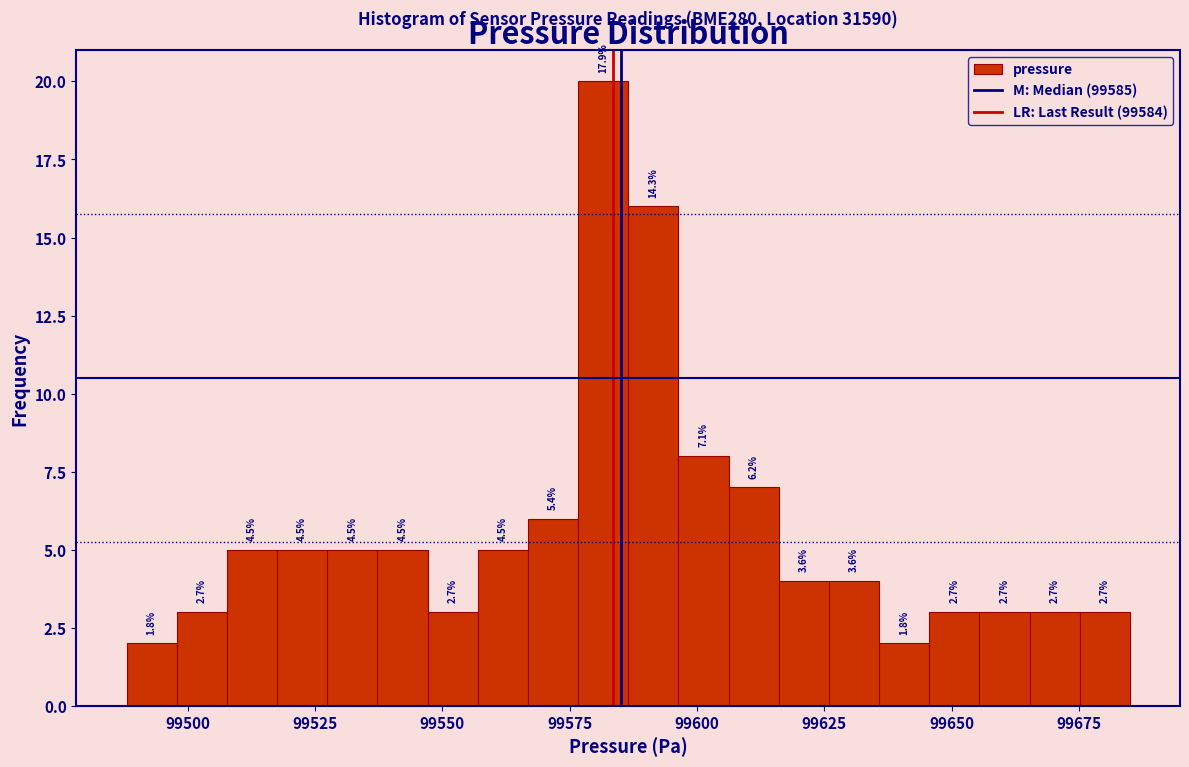

Around what value on the x-axis is the tallest bar? Give the approximate position of its centre, as read against the axis.

99580